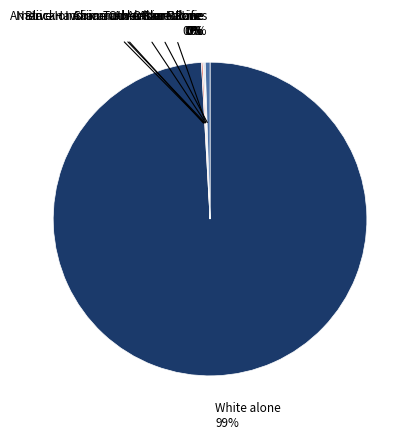

How many slices are in this pie chart?

7